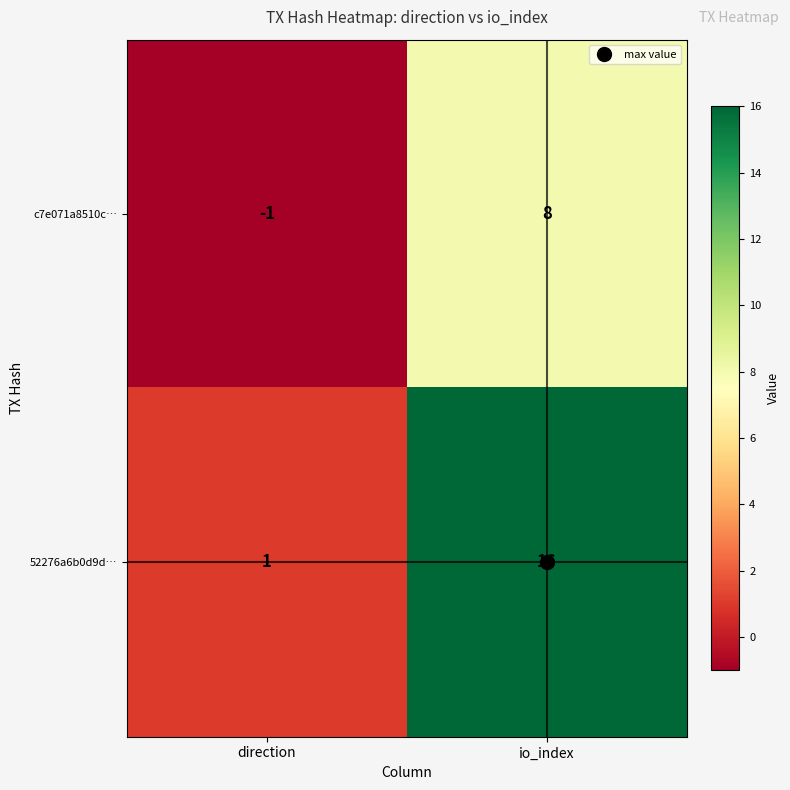

The 52276a6b0d9d… series shows 10 at io_index. True or false?

False